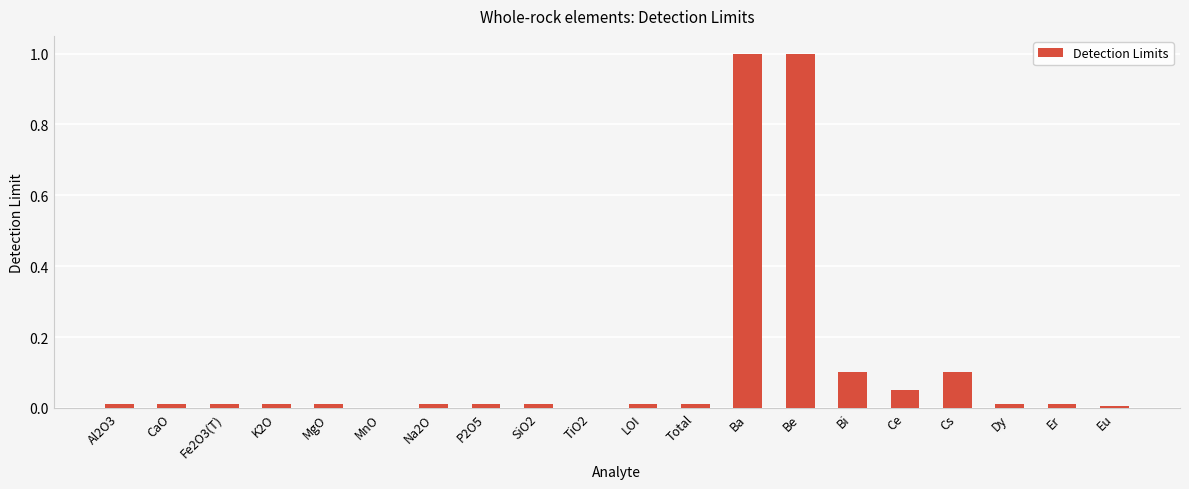

What is the greatest value displayed?

1.0